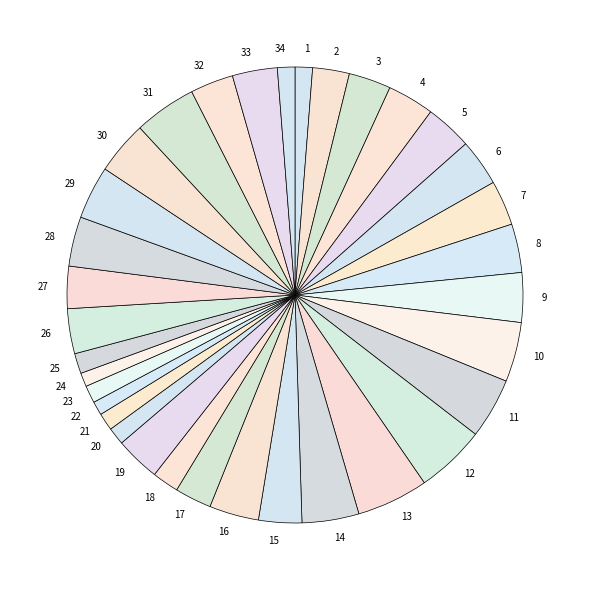

Which has a higher value, 33 or 11?

11